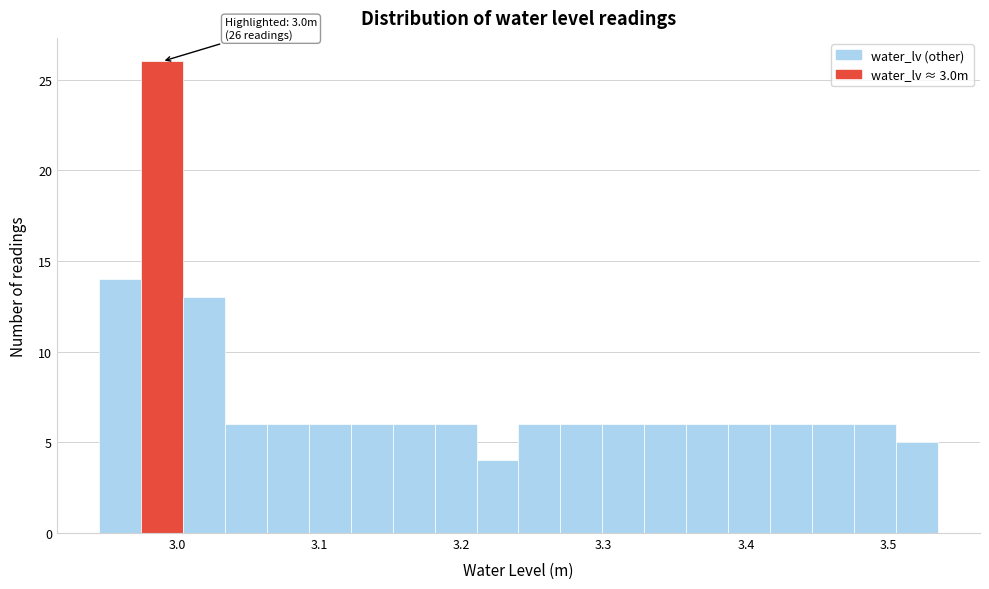

Around what value on the x-axis is the tallest bar? Give the approximate position of its centre, as read against the axis.

2.99